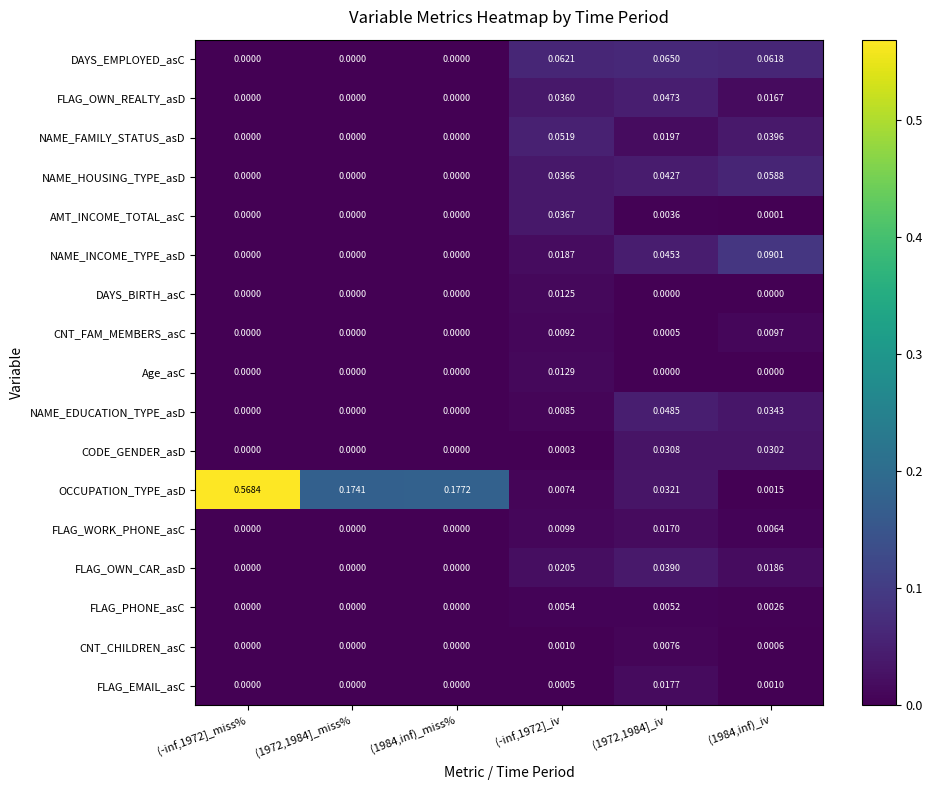

List the series in order of their peak value, lowest first.

FLAG_PHONE_asC, CNT_CHILDREN_asC, CNT_FAM_MEMBERS_asC, DAYS_BIRTH_asC, Age_asC, FLAG_WORK_PHONE_asC, FLAG_EMAIL_asC, CODE_GENDER_asD, AMT_INCOME_TOTAL_asC, FLAG_OWN_CAR_asD, FLAG_OWN_REALTY_asD, NAME_EDUCATION_TYPE_asD, NAME_FAMILY_STATUS_asD, NAME_HOUSING_TYPE_asD, DAYS_EMPLOYED_asC, NAME_INCOME_TYPE_asD, OCCUPATION_TYPE_asD